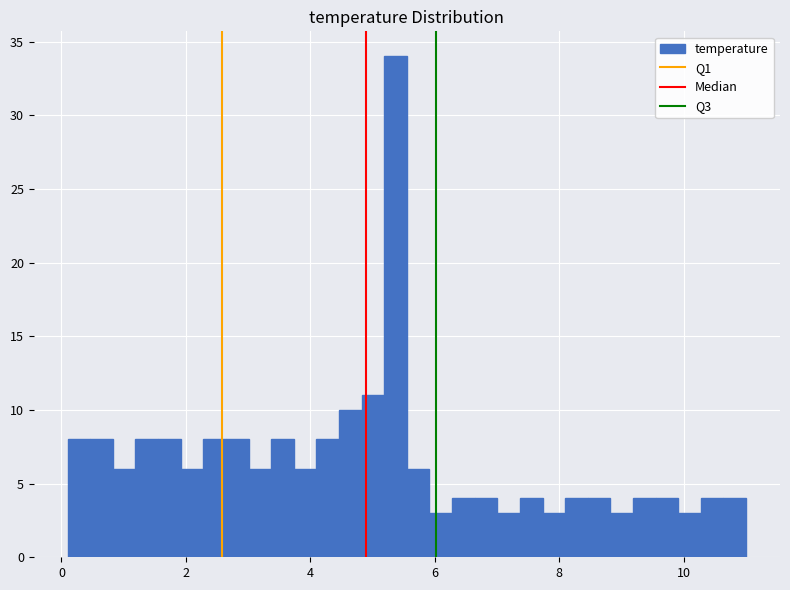

Read against the x-axis, roughly where is the centre of the tallest bar?

5.4